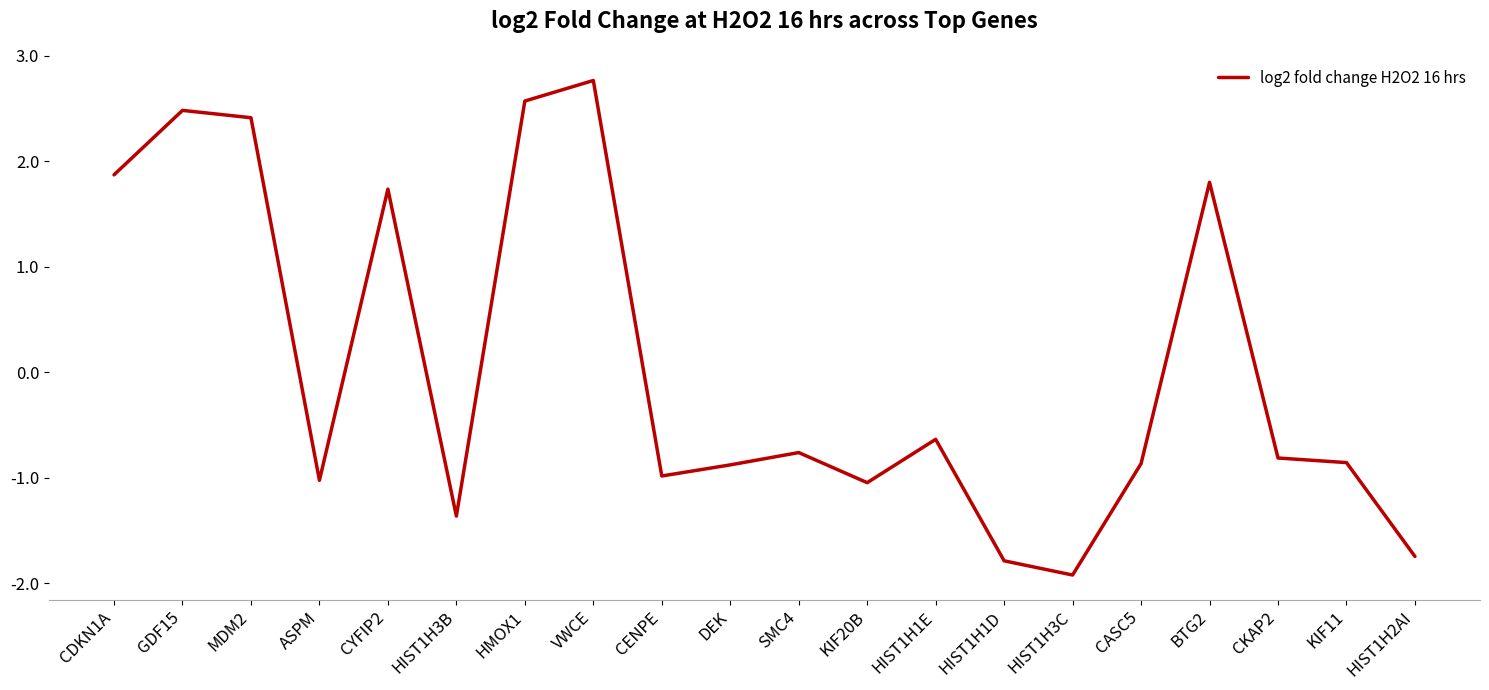

What is the sum of the values at VWCE and KIF20B?

1.7